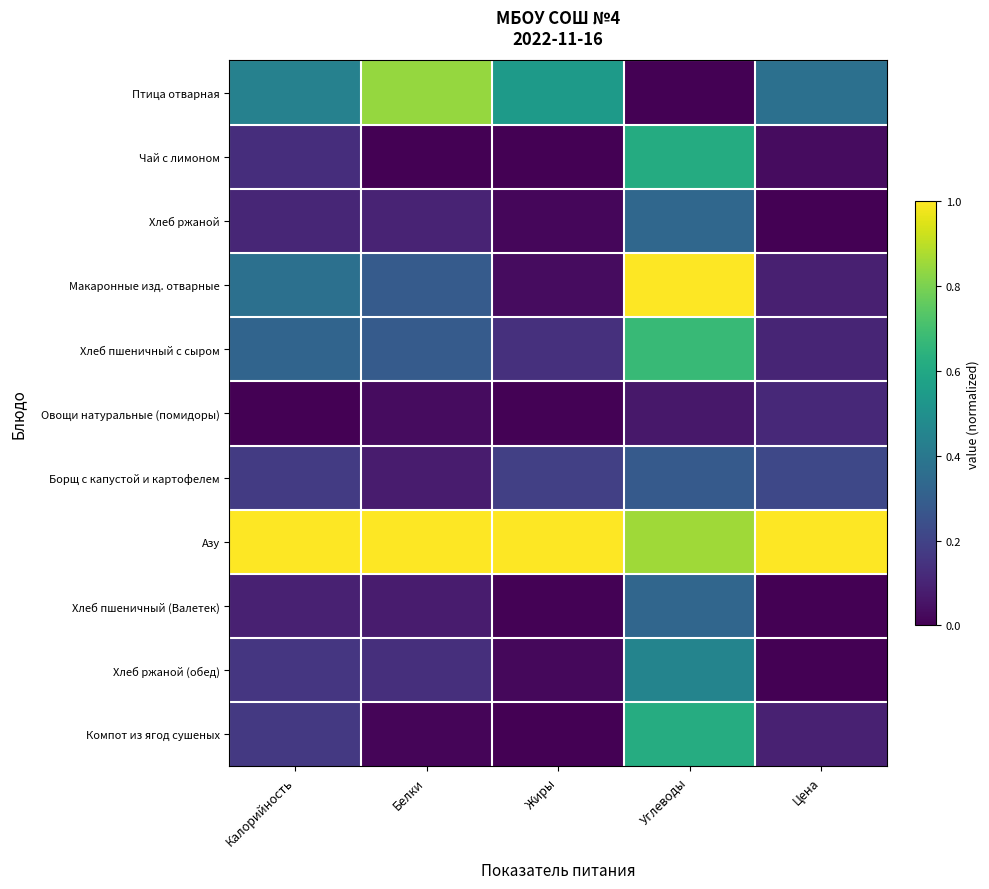

How many series are shown in this chart?

11